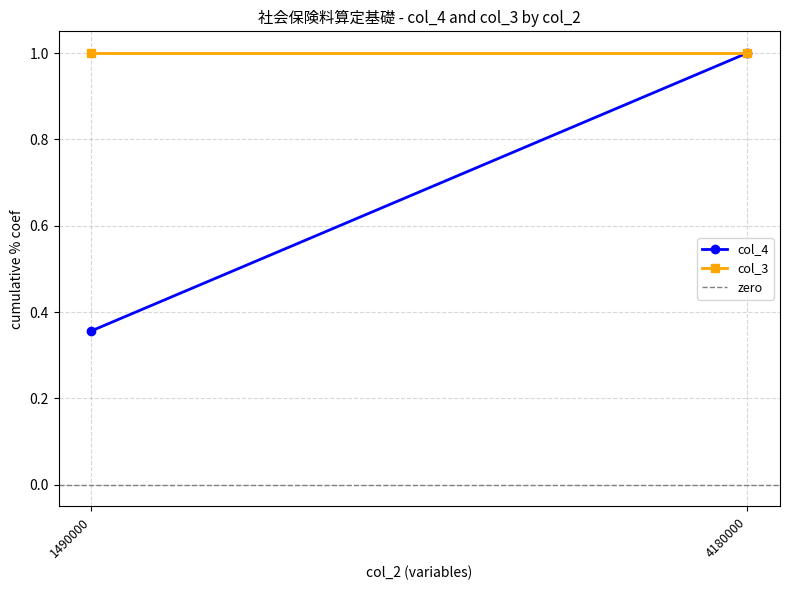

What are all the series names shown in the legend?

col_4, col_3, zero